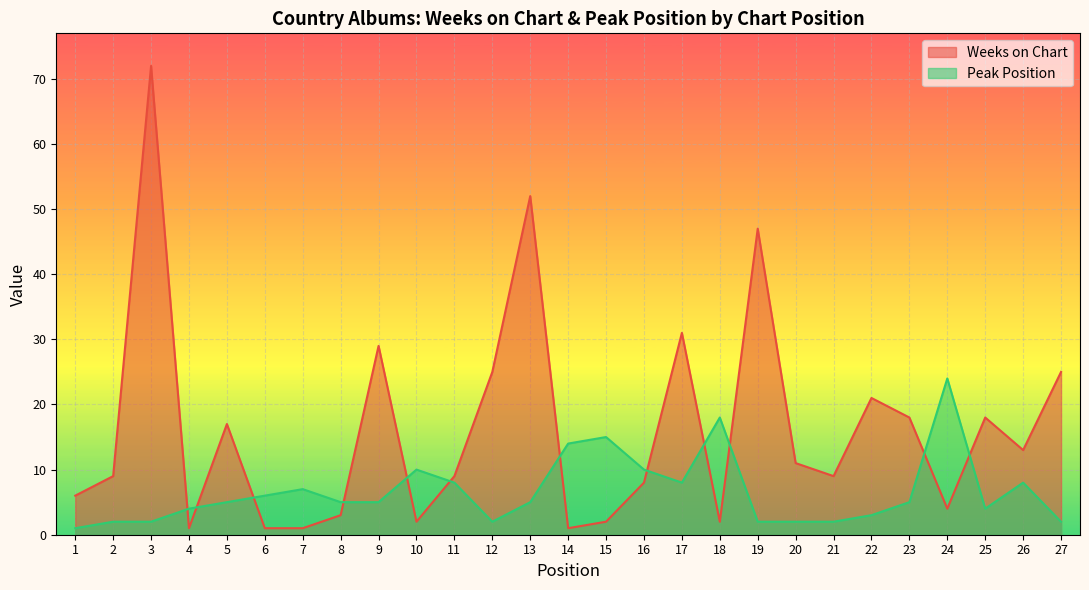

At which label does Weeks on Chart first exceed 9?

3